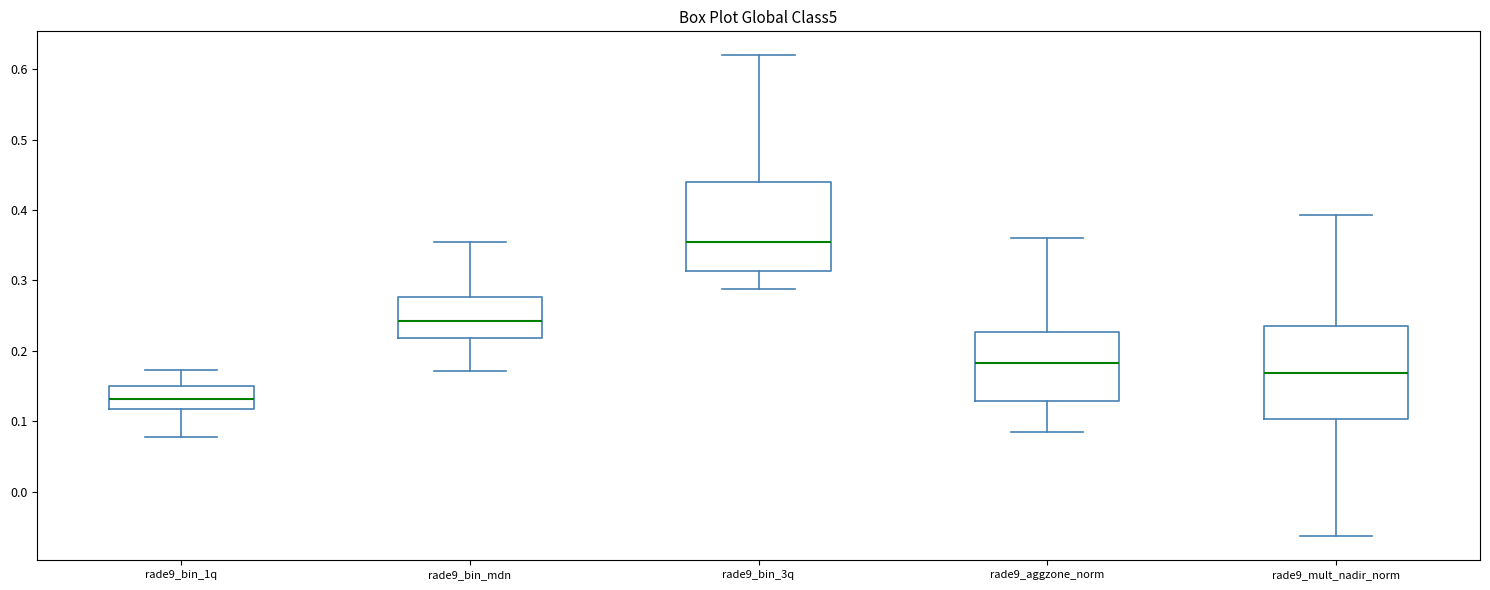

Which box's median line is the highest?

rade9_bin_3q